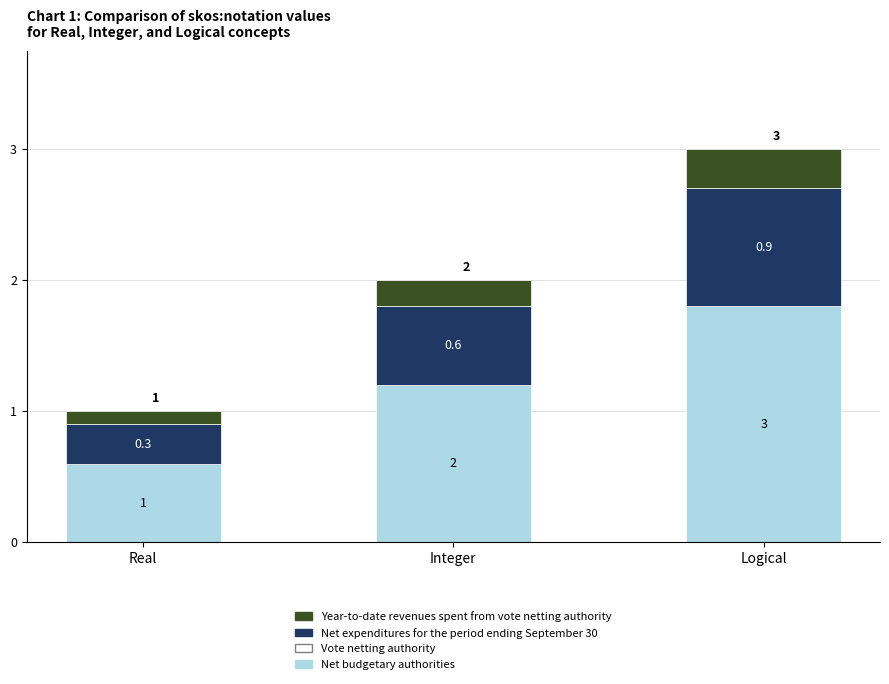

What position from the right is Real?

3